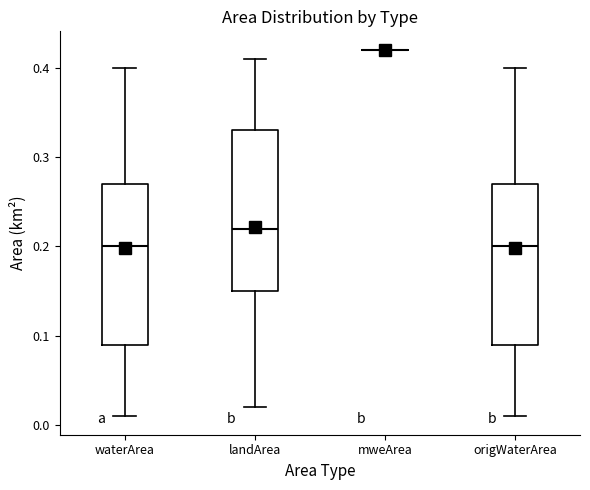

Reading left to right, read every box against the y-axis: the position of its median line, the range the box covers, and the ends of its whiskers. The values are not printed on the chart, so give them approximately, as read against the axis.

waterArea: median 0.20, box 0.09 to 0.27, whiskers 0.01 to 0.40
landArea: median 0.22, box 0.15 to 0.33, whiskers 0.02 to 0.41
mweArea: box collapsed to a line at 0.42, whiskers 0.42 to 0.42
origWaterArea: median 0.20, box 0.09 to 0.27, whiskers 0.01 to 0.40